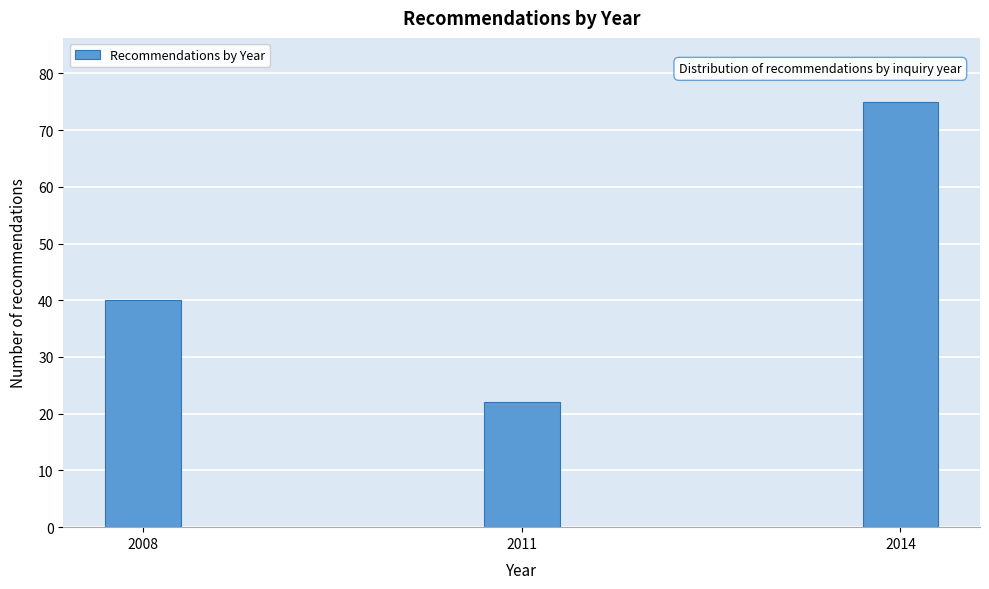

Reading right to left, list all the values displayed in this chart.

2014=75	2011=22	2008=40